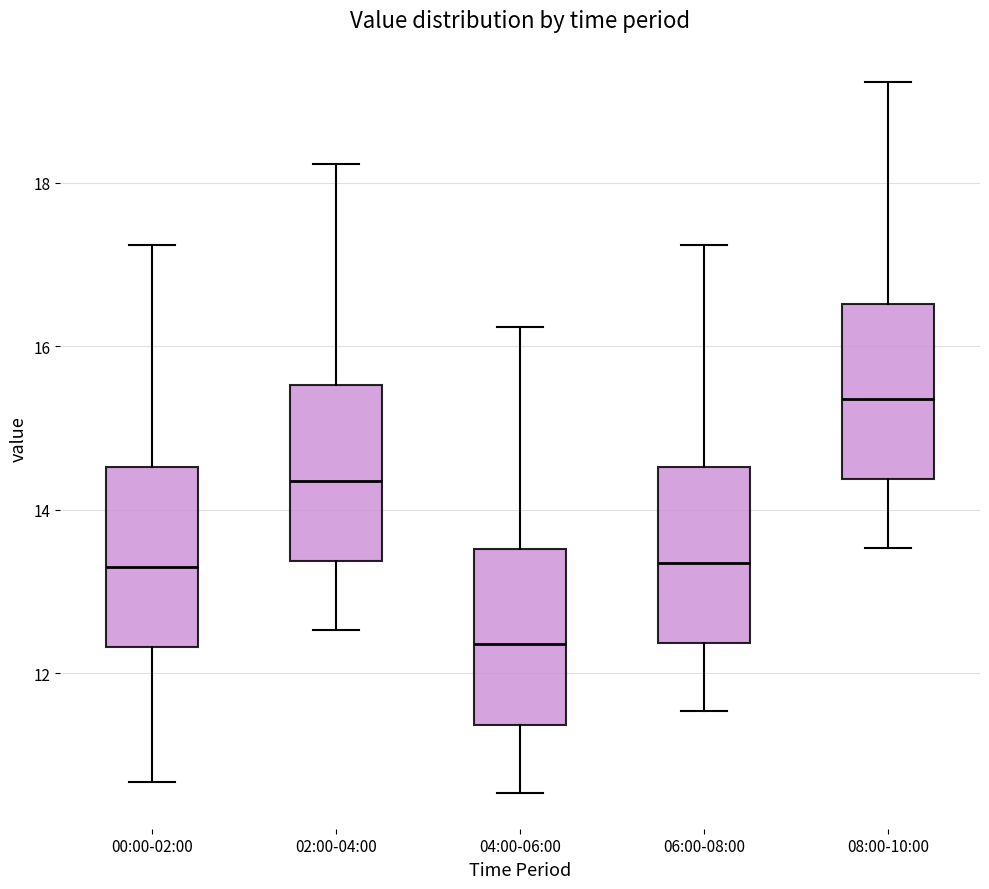

Reading left to right, transcribe this box plot: for each box, give where its median line is, the range the box spans, and where its two whiskers end, as read against the y-axis. The values are not printed on the chart, so give them approximately, as read against the axis.

00:00-02:00: median 13.4, box 12.4 to 14.6, whiskers 10.6 to 17.2
02:00-04:00: median 14.4, box 13.4 to 15.6, whiskers 12.6 to 18.2
04:00-06:00: median 12.4, box 11.4 to 13.6, whiskers 10.6 to 16.2
06:00-08:00: median 13.4, box 12.4 to 14.6, whiskers 11.6 to 17.2
08:00-10:00: median 15.4, box 14.4 to 16.6, whiskers 13.6 to 19.2